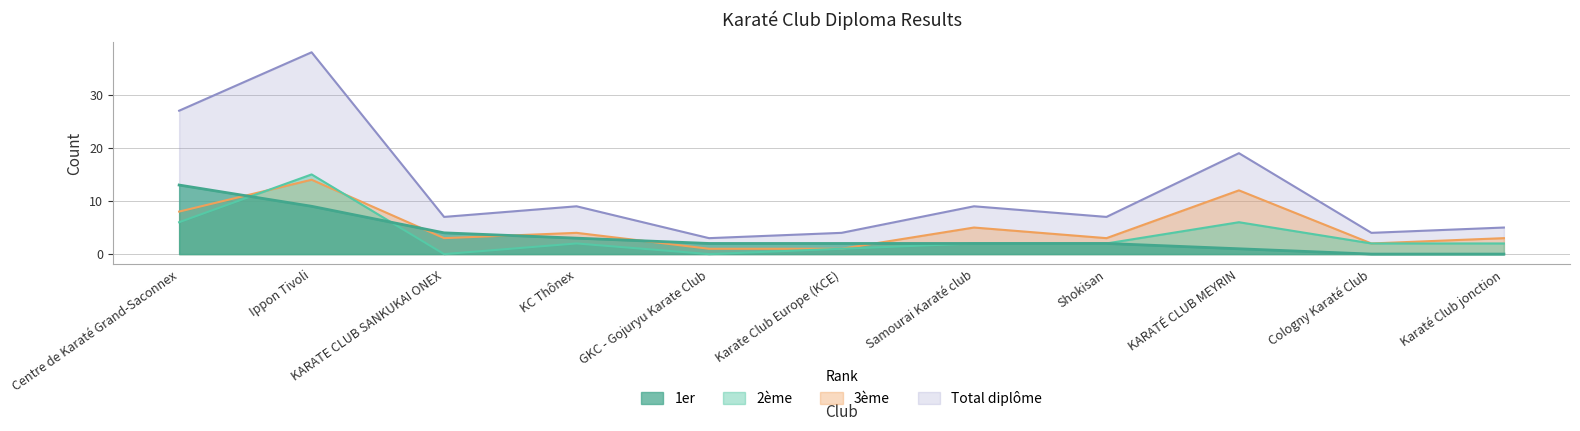

What is the minimum value for 3ème?

1